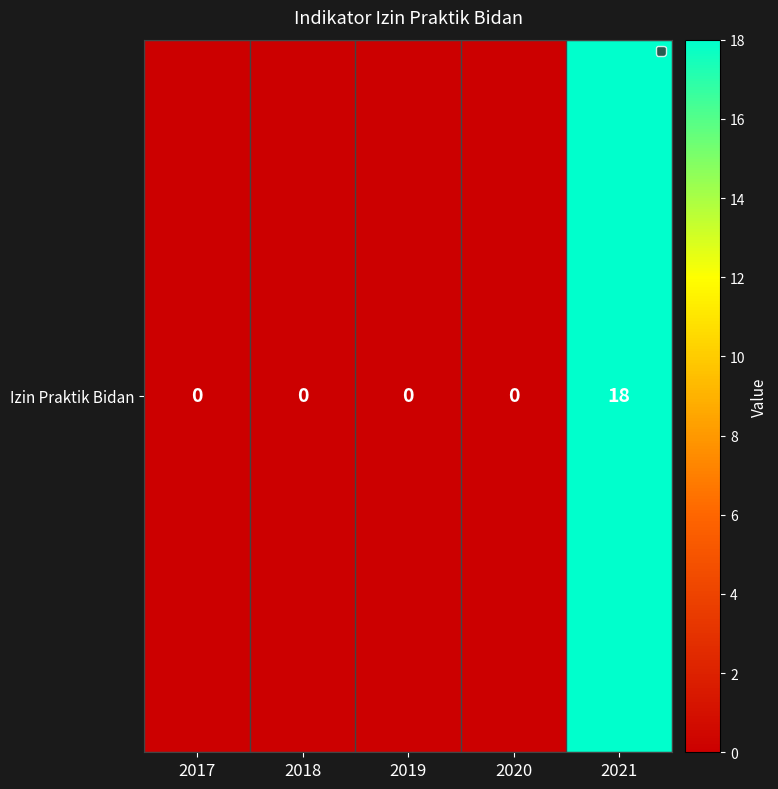

Reading left to right, what are all the values shown in this chart?

2017=0	2018=0	2019=0	2020=0	2021=18